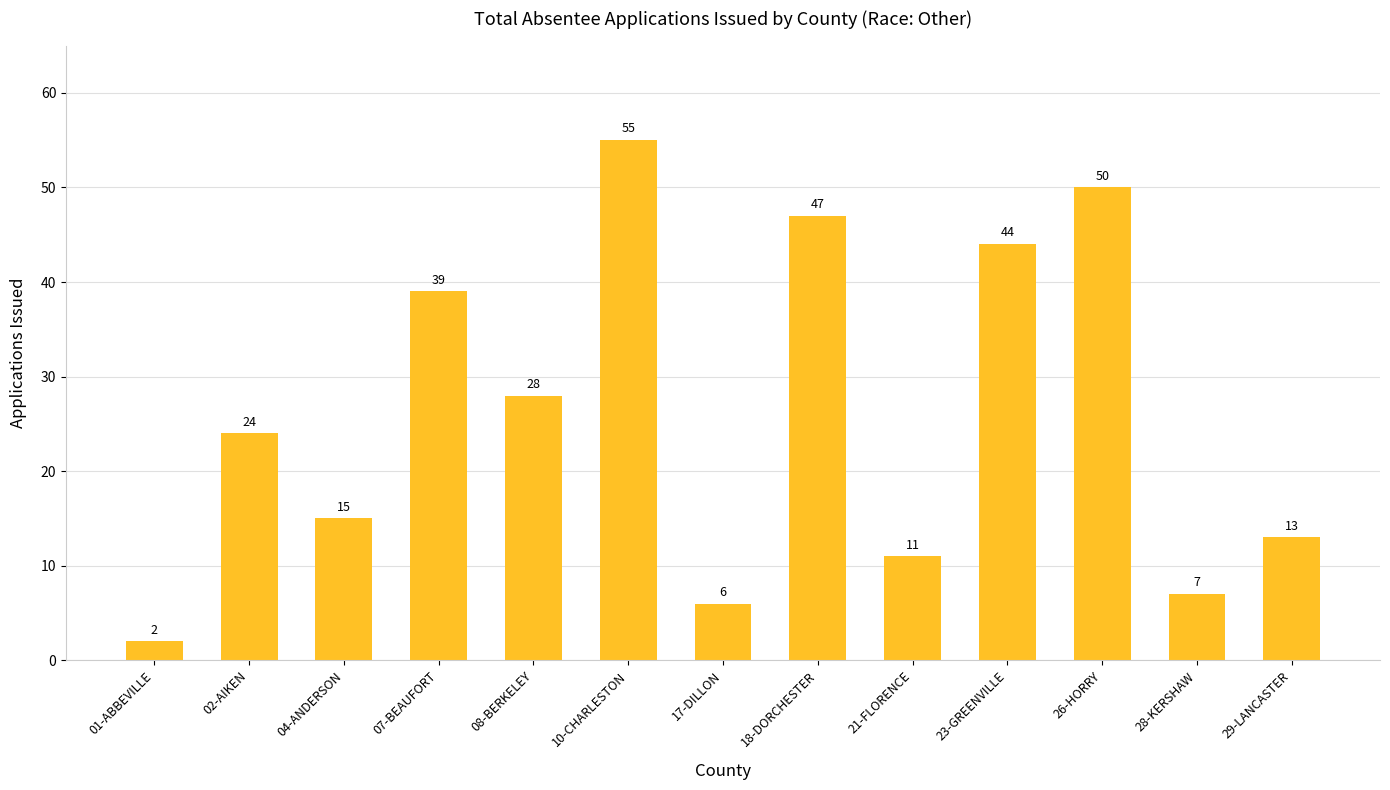

At which label is the value closest to 28?

08-BERKELEY